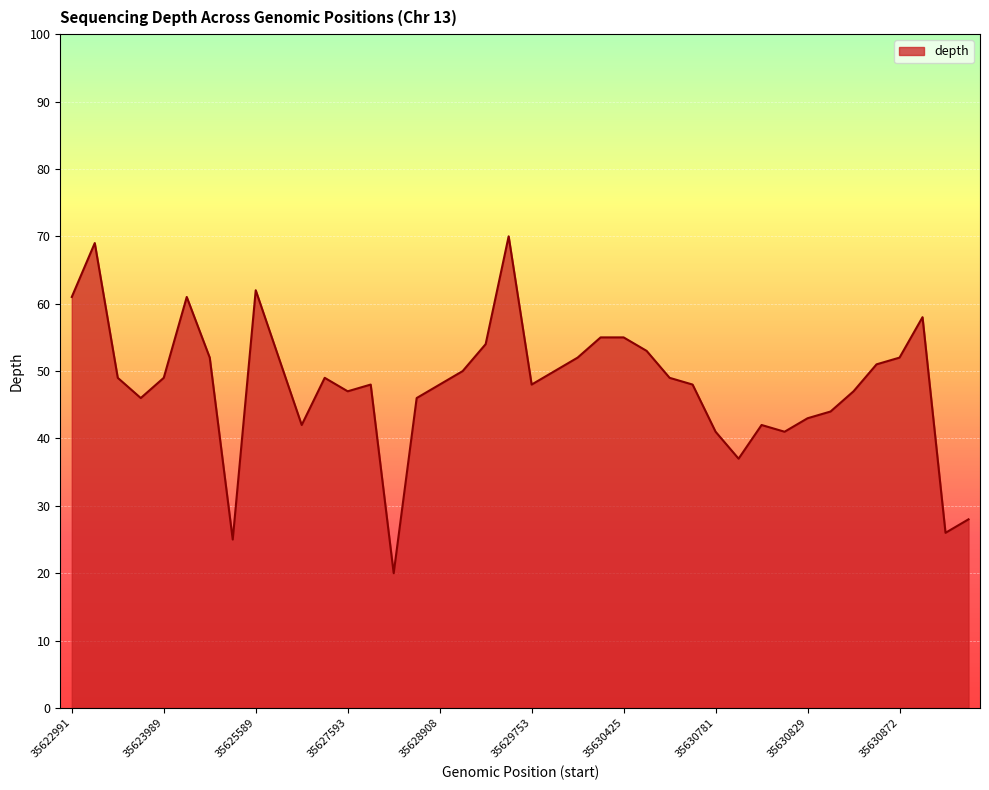

What is the maximum value shown in the chart?

70